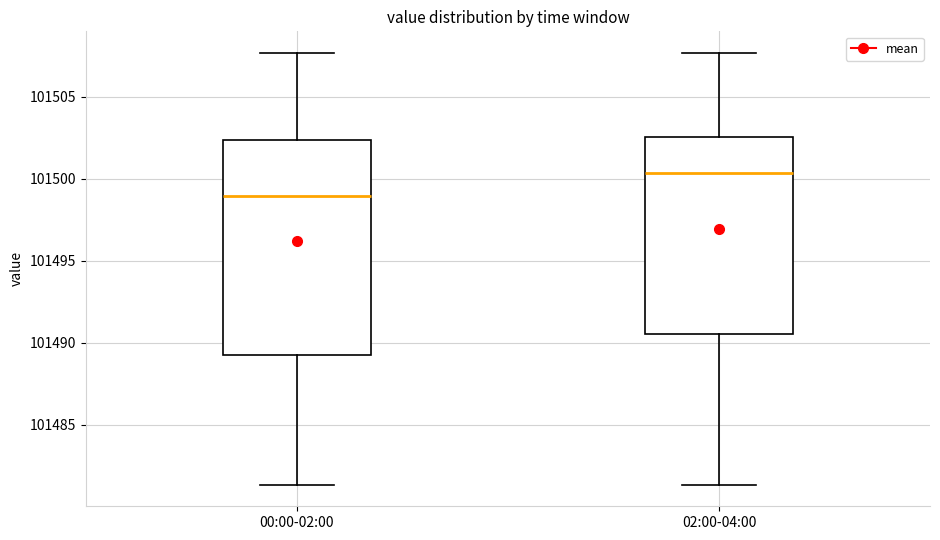

Which box is the tallest, from its lower edge to its upper edge?

00:00-02:00